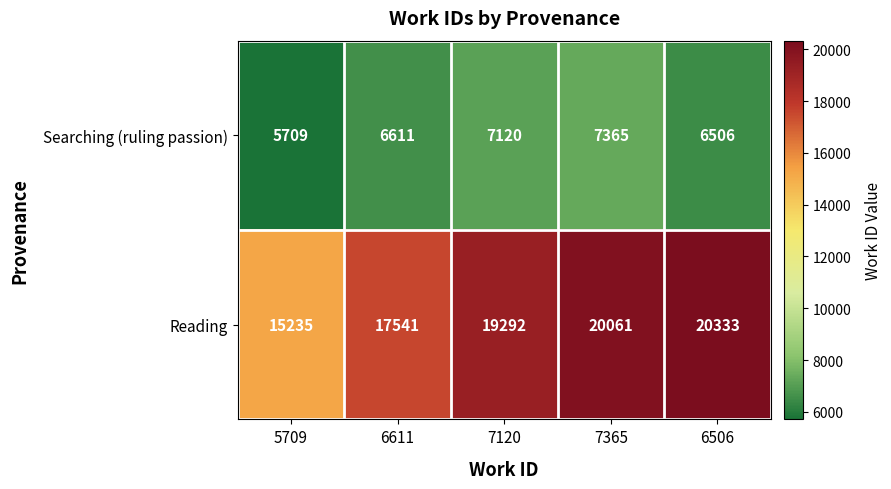

List the series in order of their overall mean, highest first.

Reading, Searching (ruling passion)